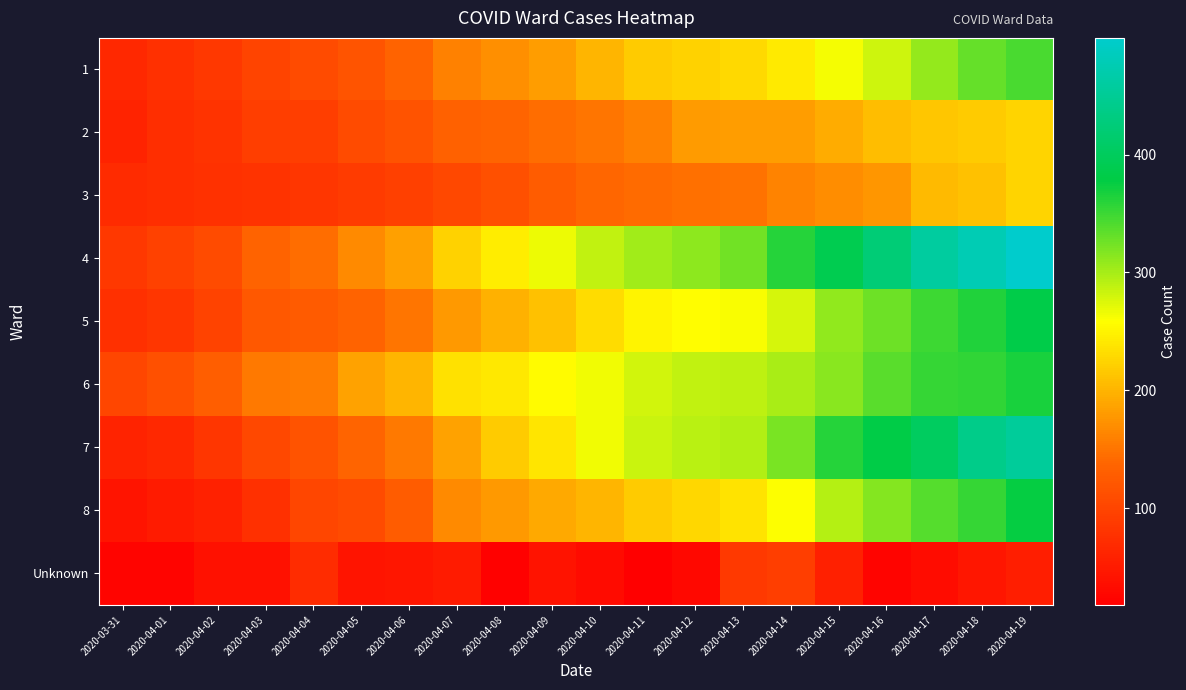

At which category is the sum across all series the highest?

2020-04-19